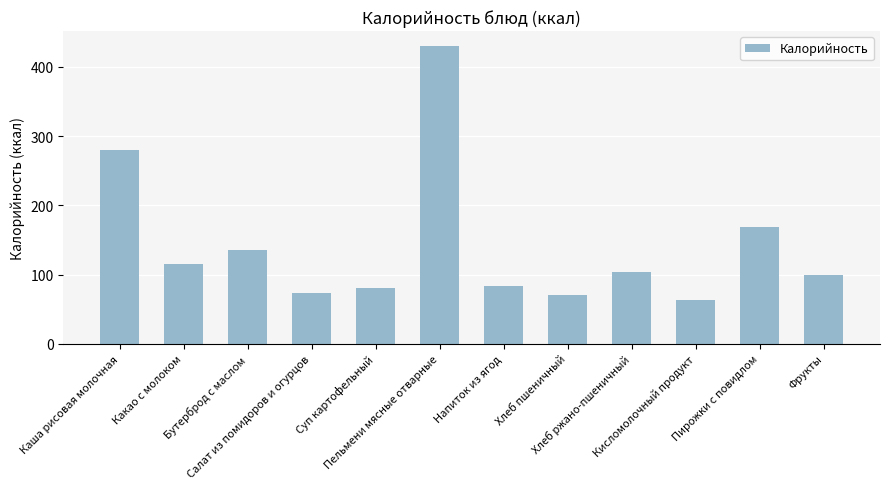

What is the minimum value shown in the chart?

63